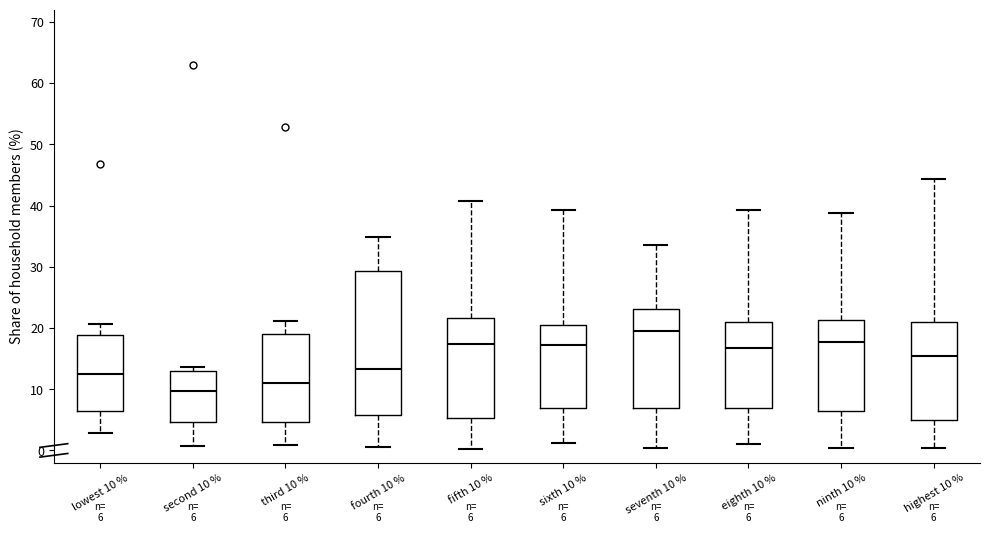

Comparing the boxes themselves (not the whiskers), which one is the tallest?

fourth 10 %